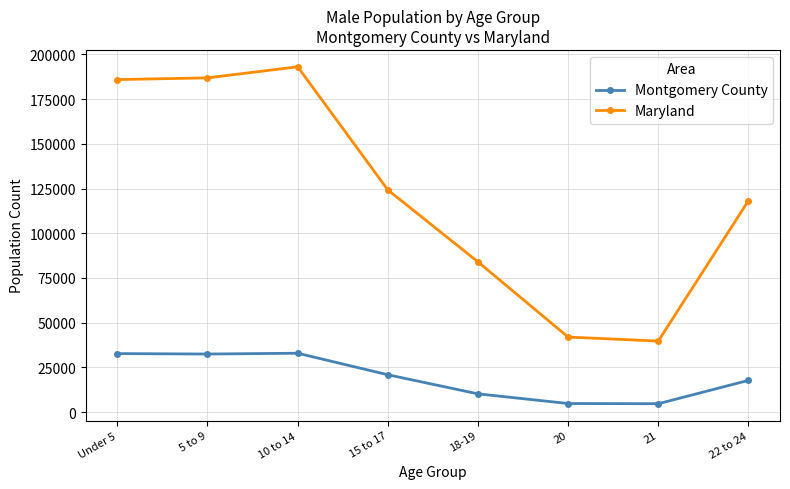

How many distinct data groups are displayed?

2